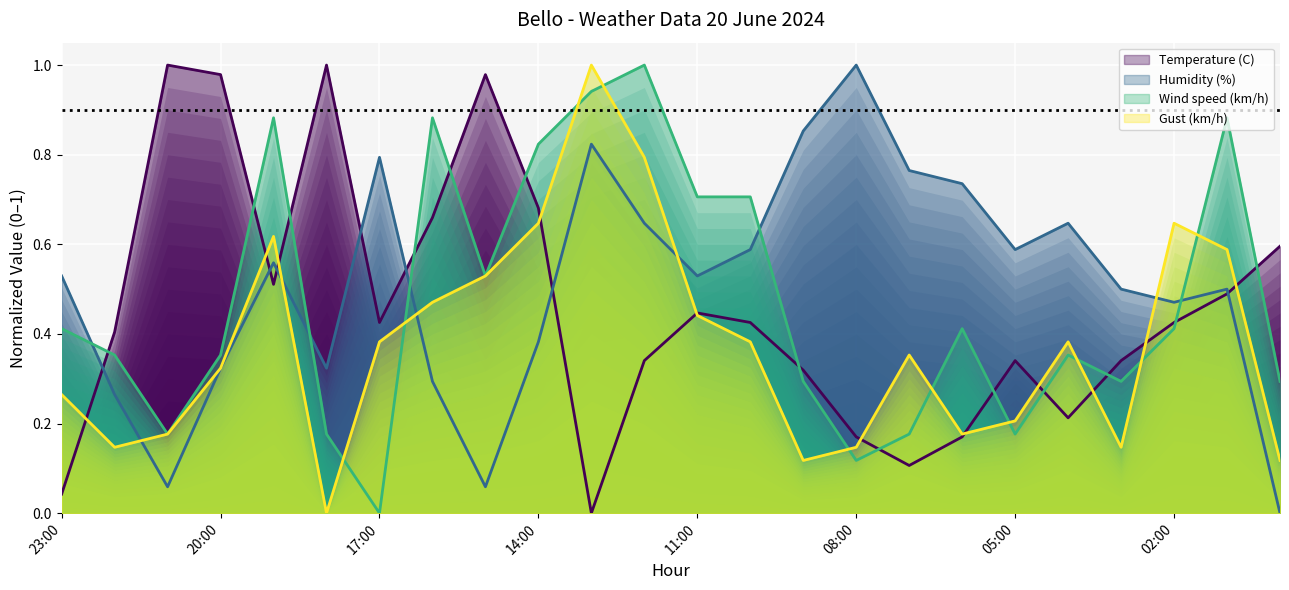

Where is Temperature (C) nearest to the value 0?

13:00